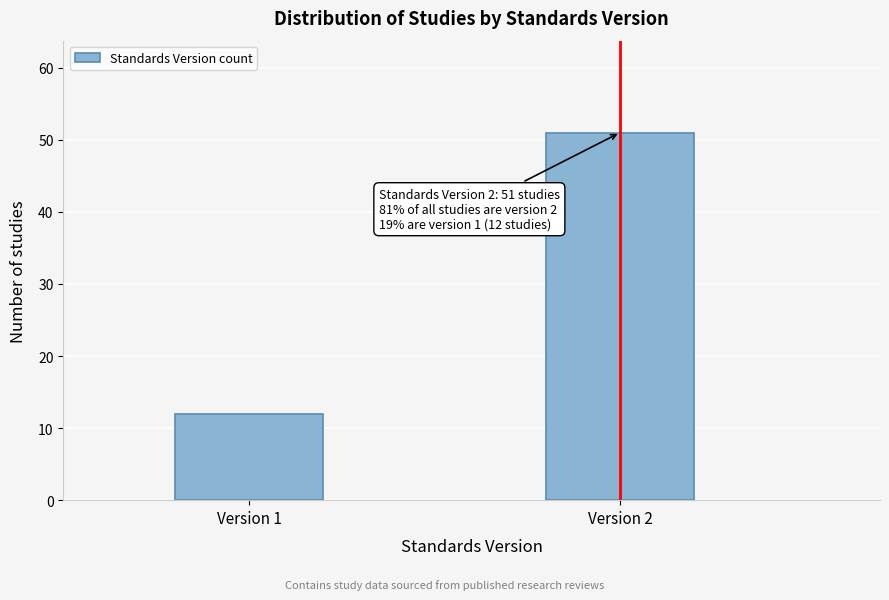

Reading right to left, list all the values displayed in this chart.

51	12